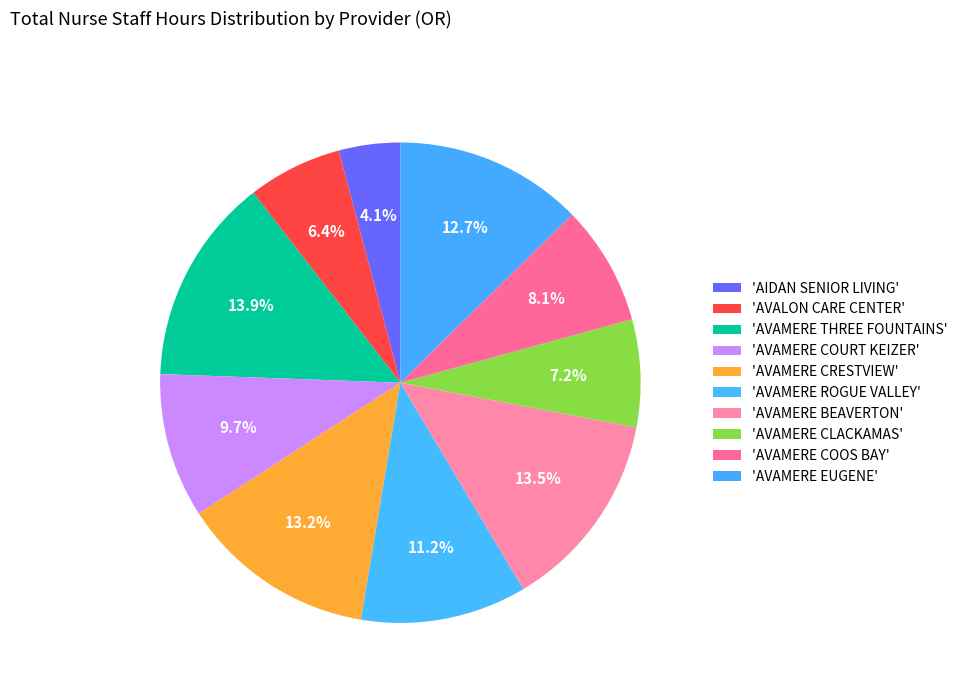

How many segments does this pie chart have?

10